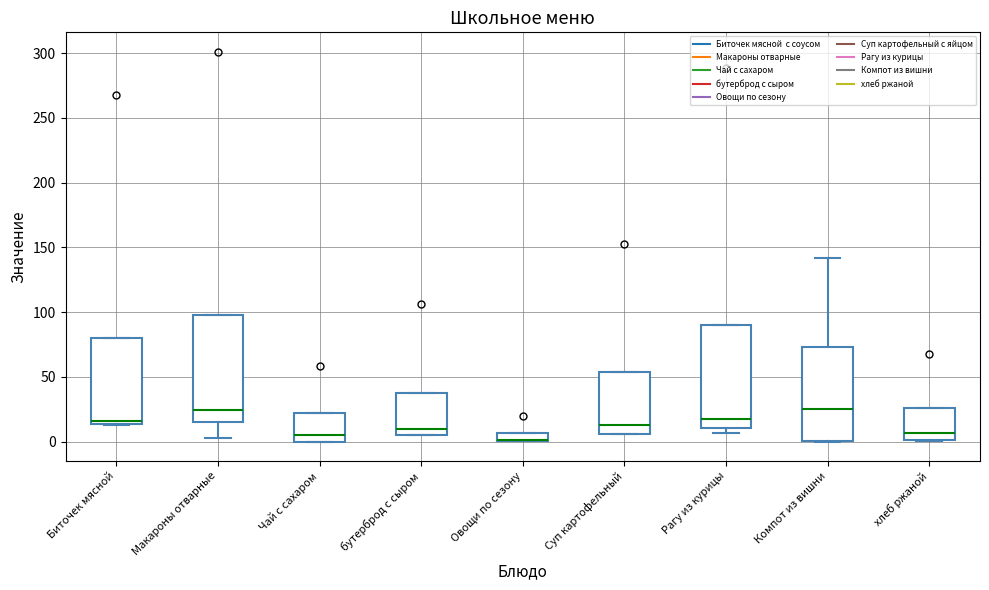

Where does the median line of the box for Компот из вишни sit on the y-axis? The values are not printed on the chart, so give them approximately, as read against the axis.

25